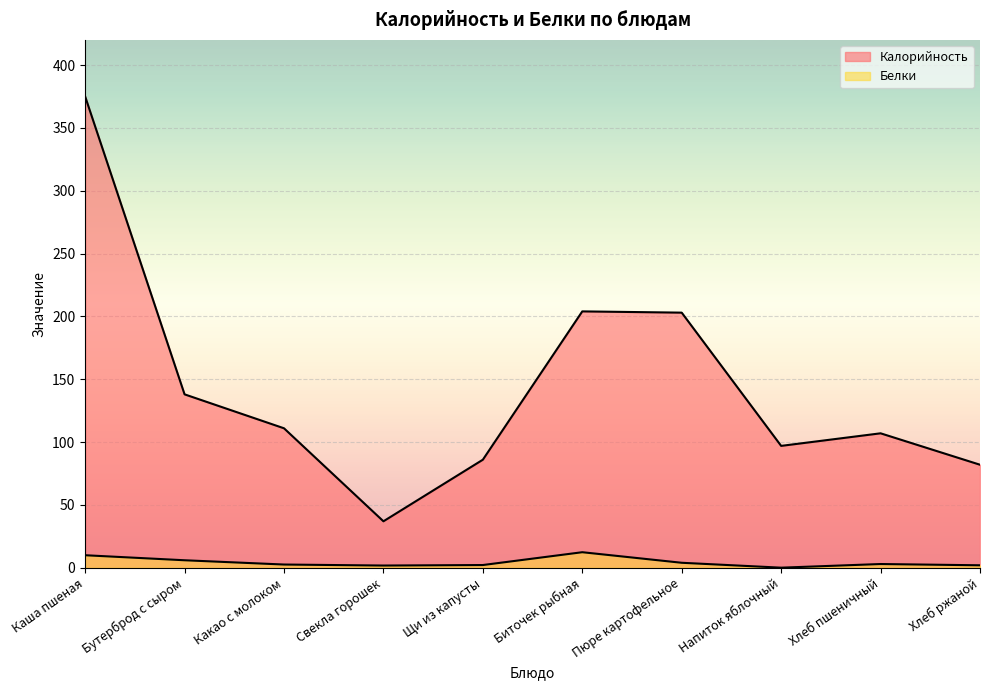

What is the spread (max minus min) of values at Напиток яблочный?

96.9